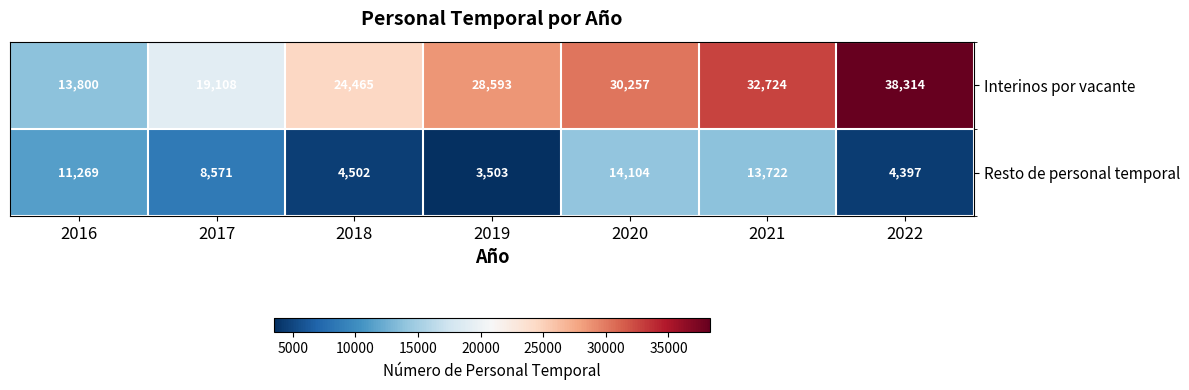

Count the Interinos por vacante values in the range 19108 to 32724.

5